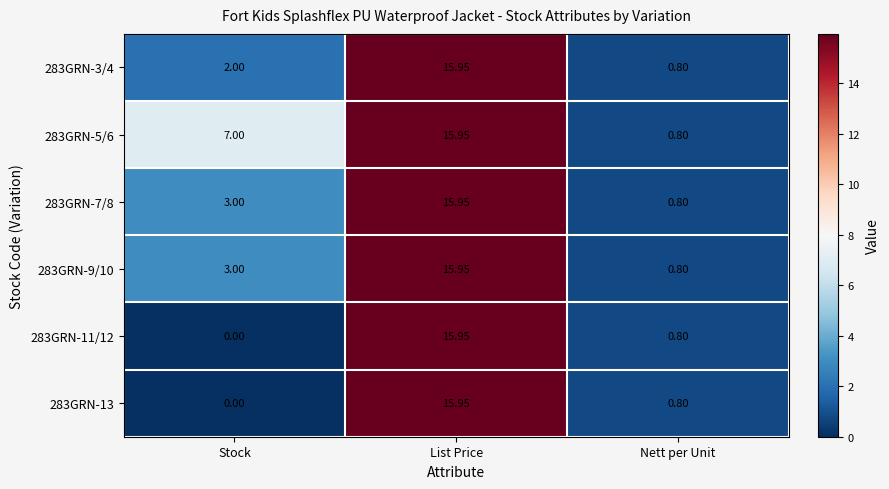

Rank the categories by 283GRN-11/12 value from lowest to highest.

Stock, Nett per Unit, List Price